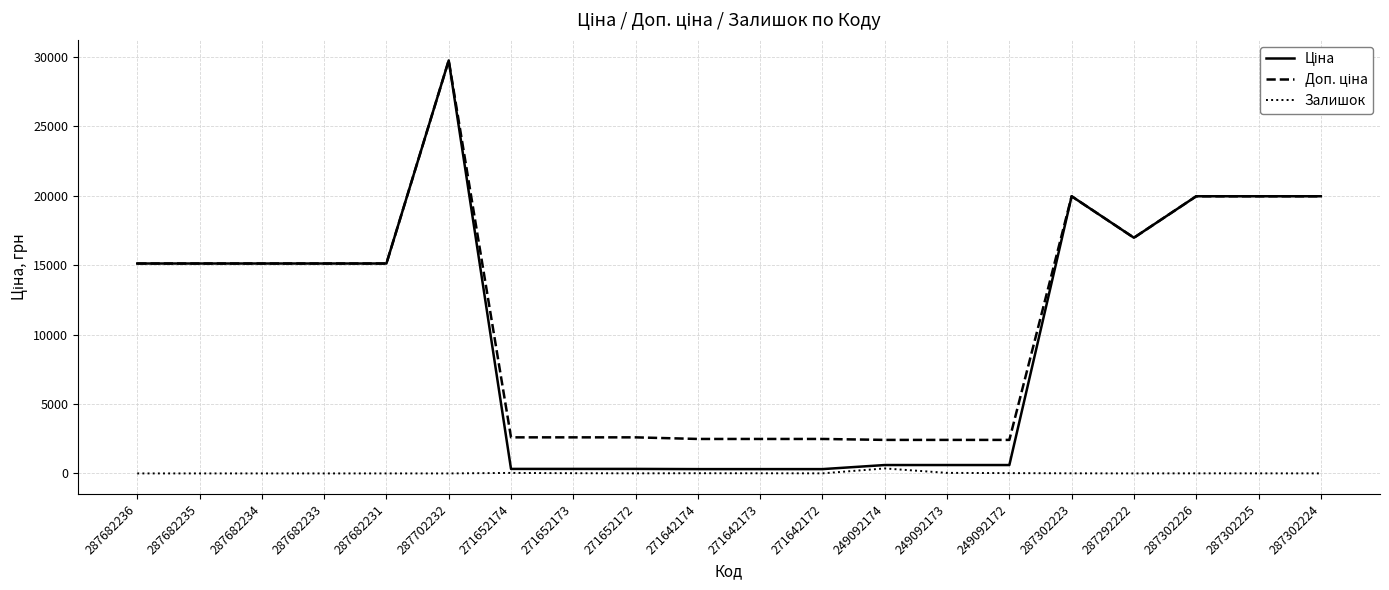

At which category is the sum across all series the highest?

287702232